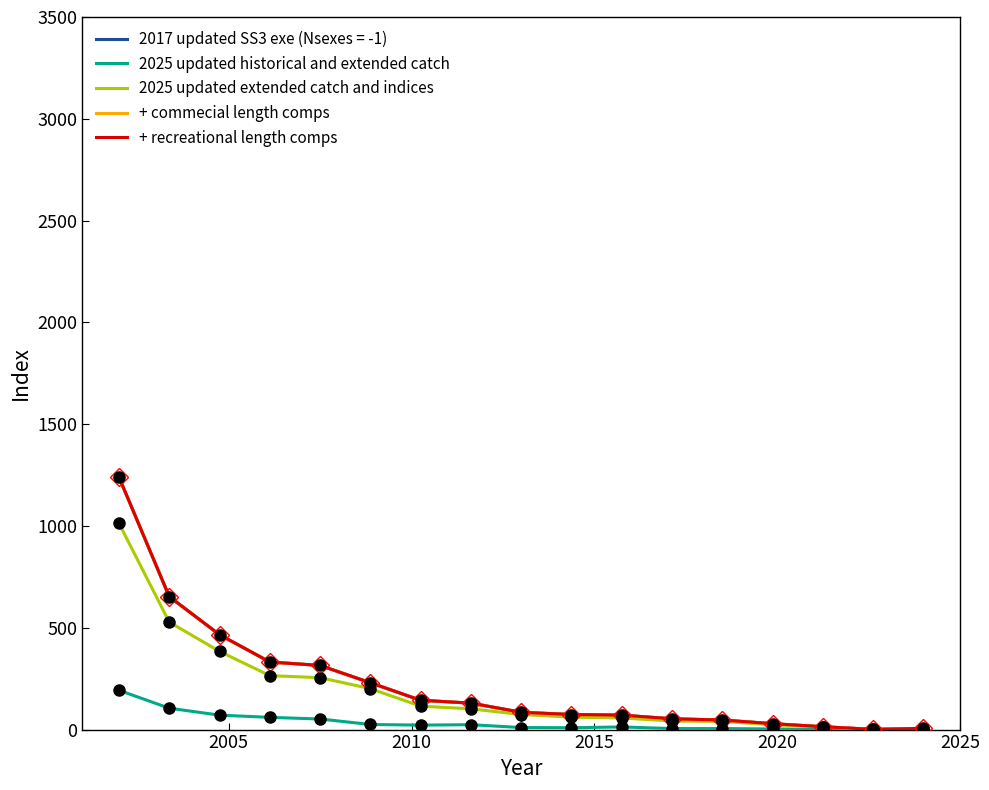

List the series in order of their peak value, highest first.

+ commecial length comps, + recreational length comps, 2025 updated extended catch and indices, 2025 updated historical and extended catch